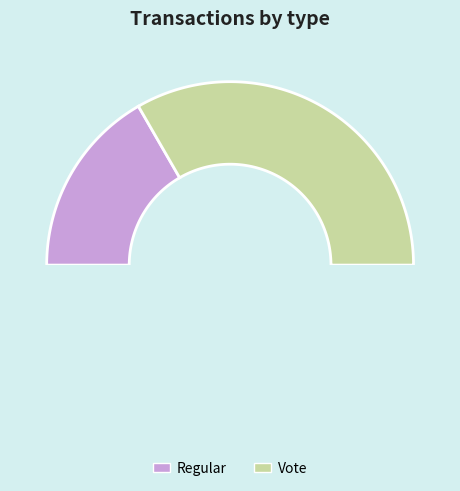

To the nearest percent, what portion does Regular represent?

33%